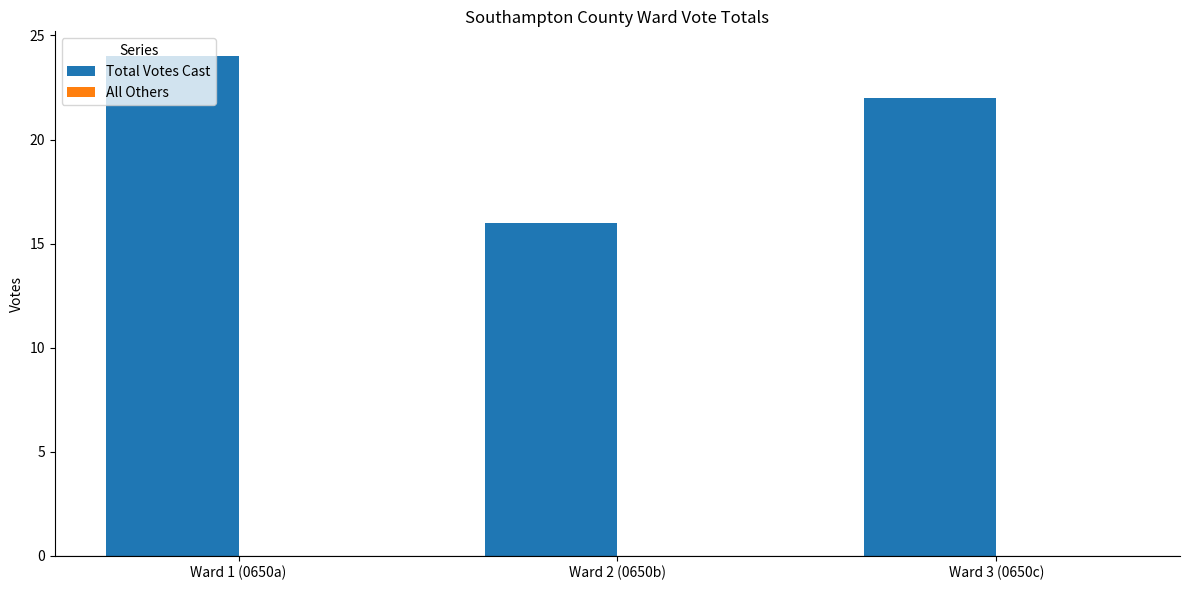

True or false: the data shows 9 at Ward 3 (0650c).

False